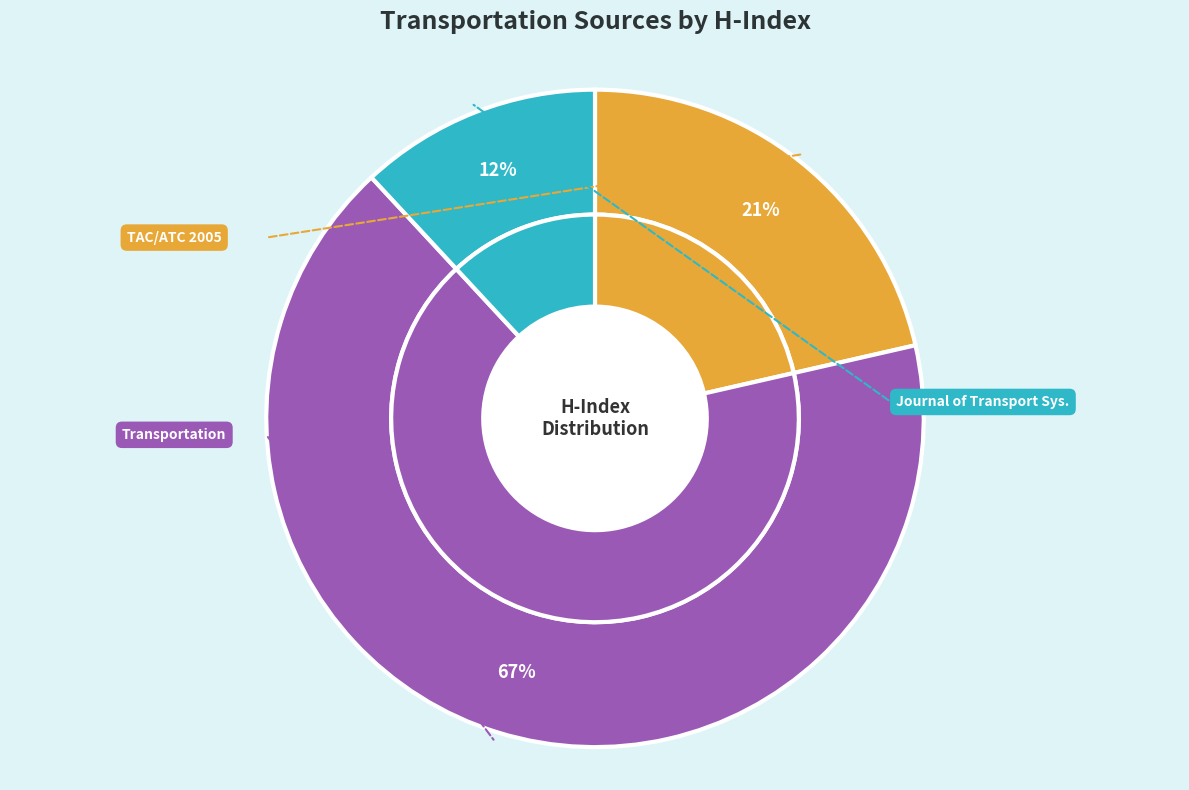

What portion of the pie excludes Transportation?

33.3%